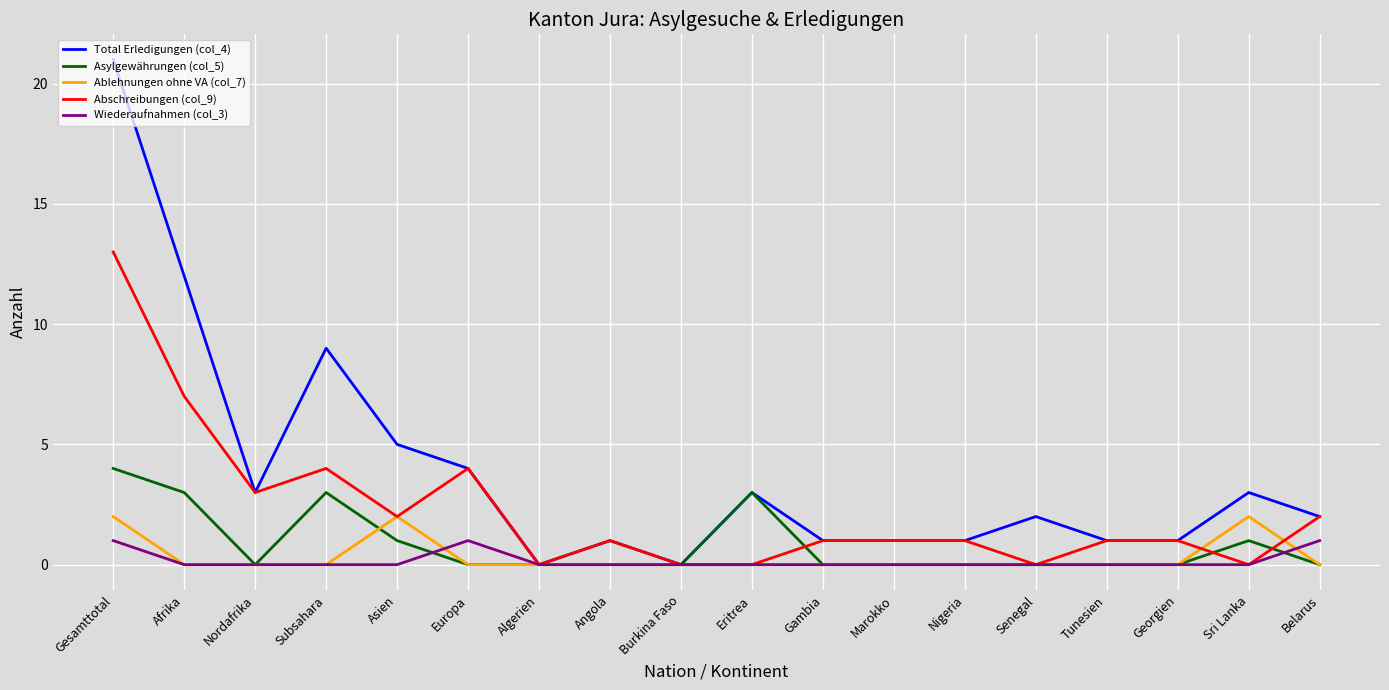

At which category does Abschreibungen (col_9) reach its first local peak?

Subsahara